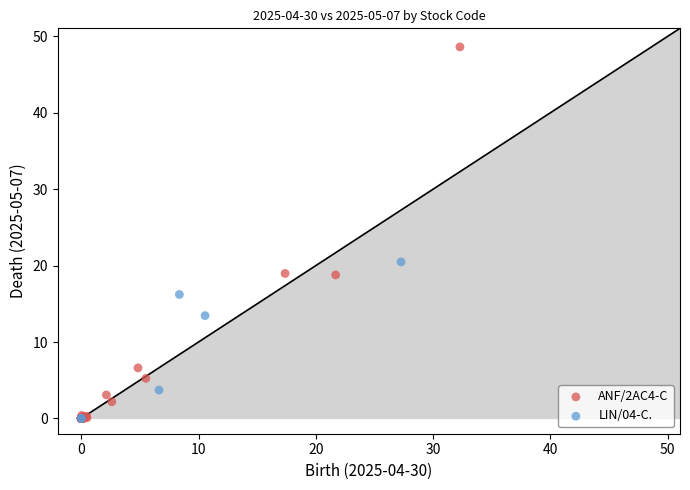

Which series has the widest spread of Y values?

ANF/2AC4-C